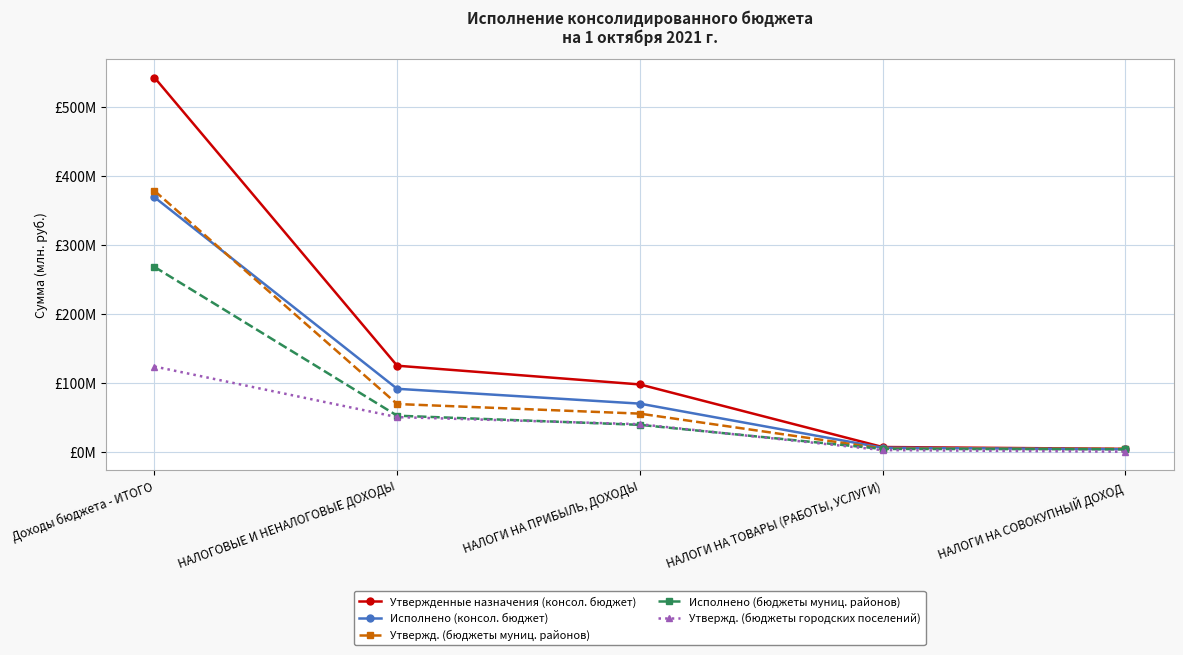

What is the sum of all Утвержд. (бюджеты муниц. районов) values?

510.6